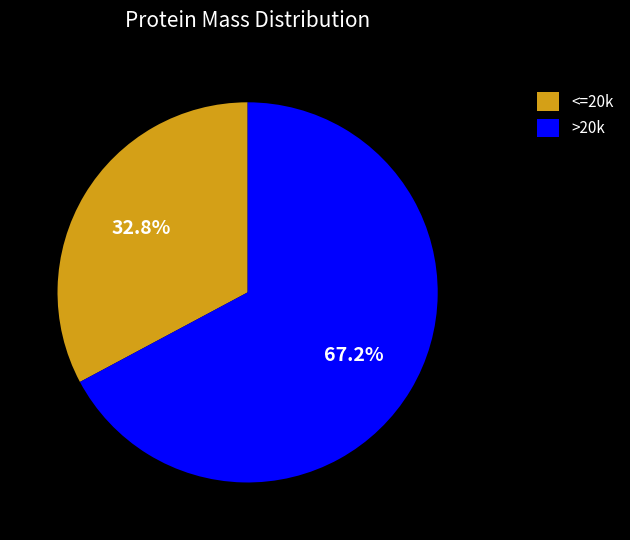

Is there any slice that represents more than half of the pie?

Yes